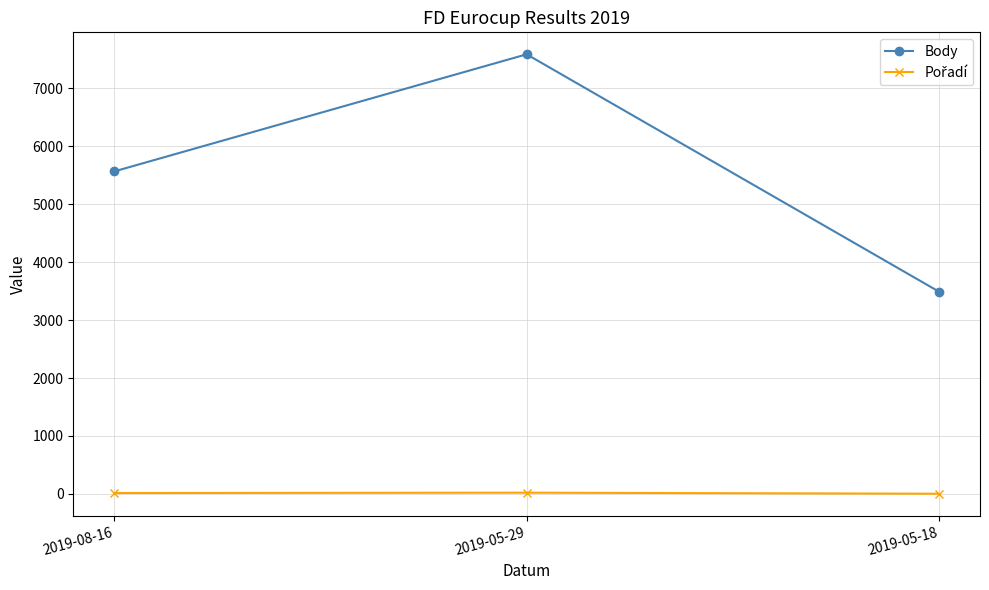

What is the difference between the highest and lowest values at 2019-08-16?

5555